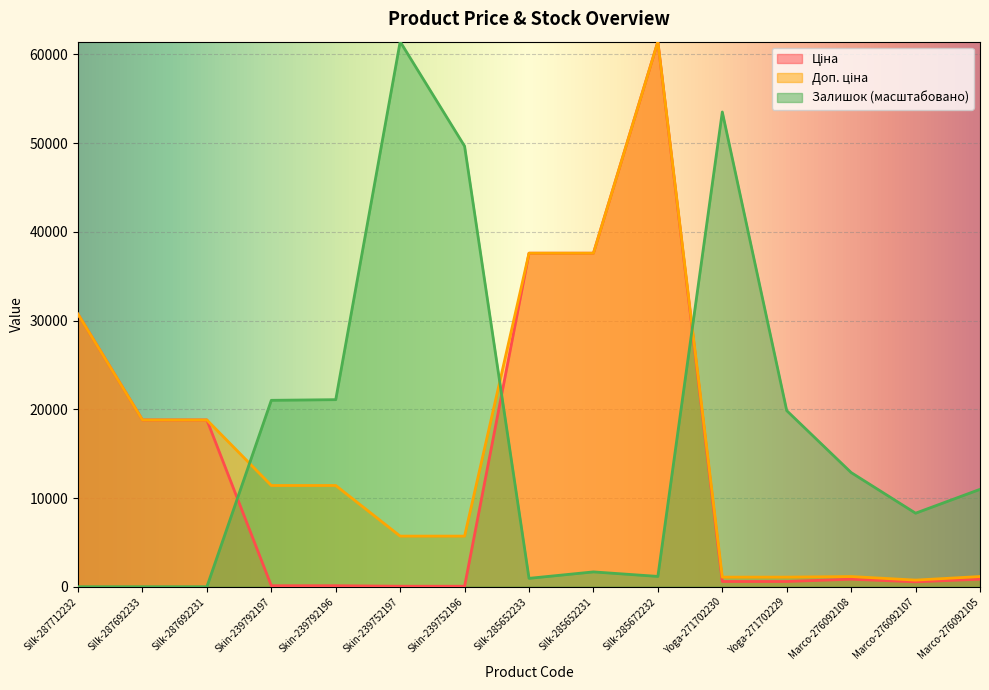

Is it true that Ціна equals 589.9 at Yoga-271702229?

True